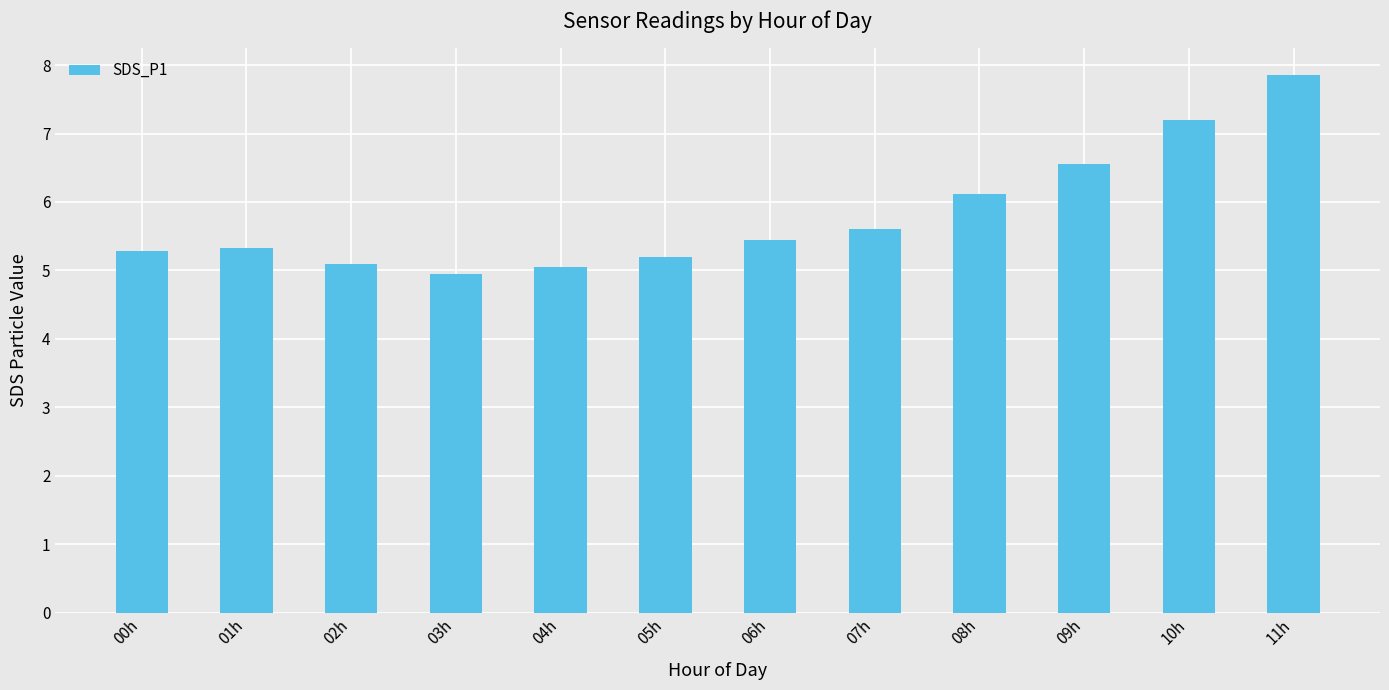

What is the value of the 9th bar from the left?

6.1